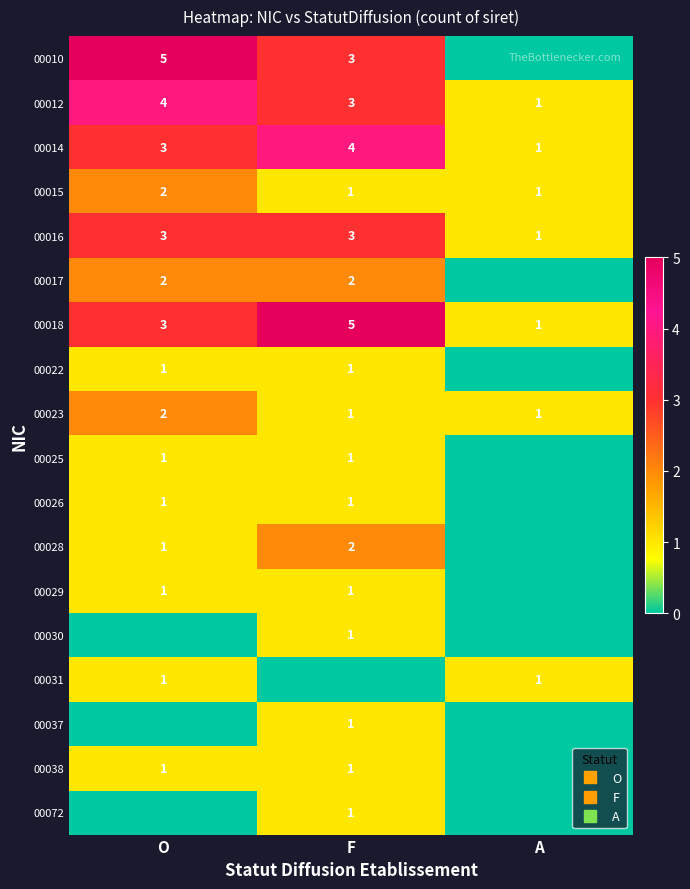

What is the sum of the 00030 values at F and A?

1